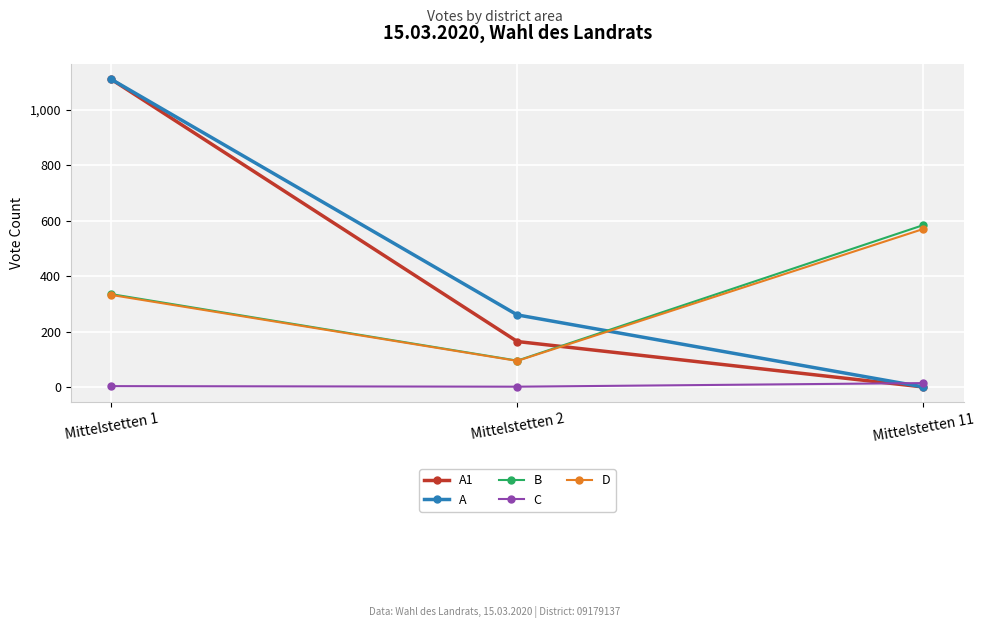

At which category is the sum across all series the highest?

Mittelstetten 1